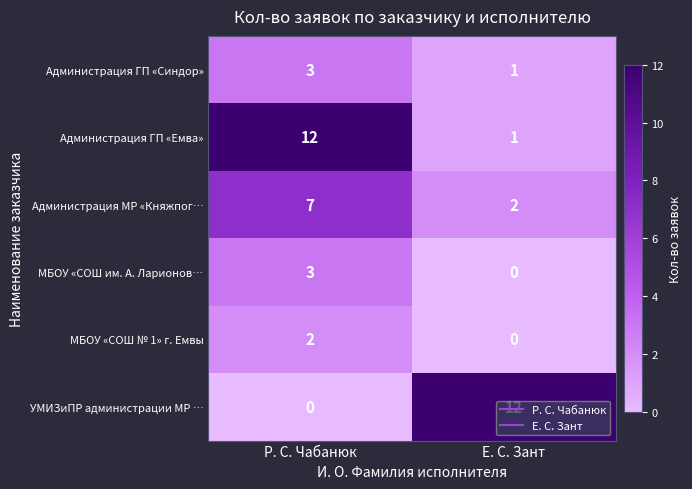

Where is Администрация МР «Княжпог… nearest to the value 4?

Е. С. Зант